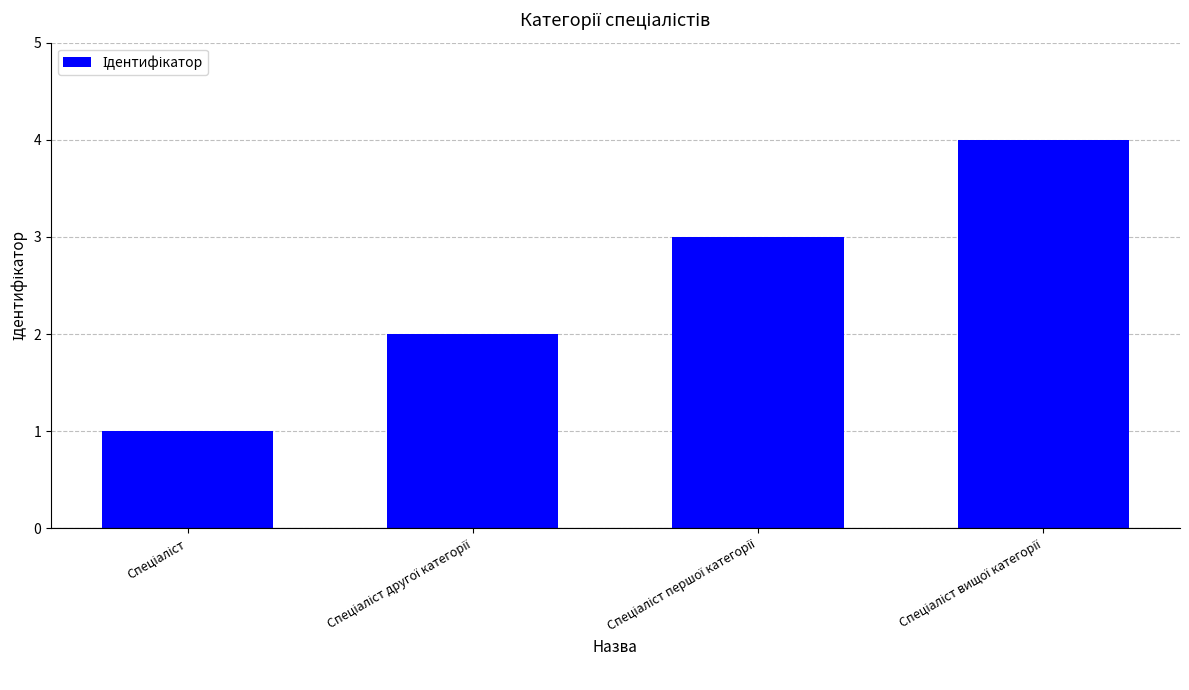

What is the difference between the maximum and minimum values?

3